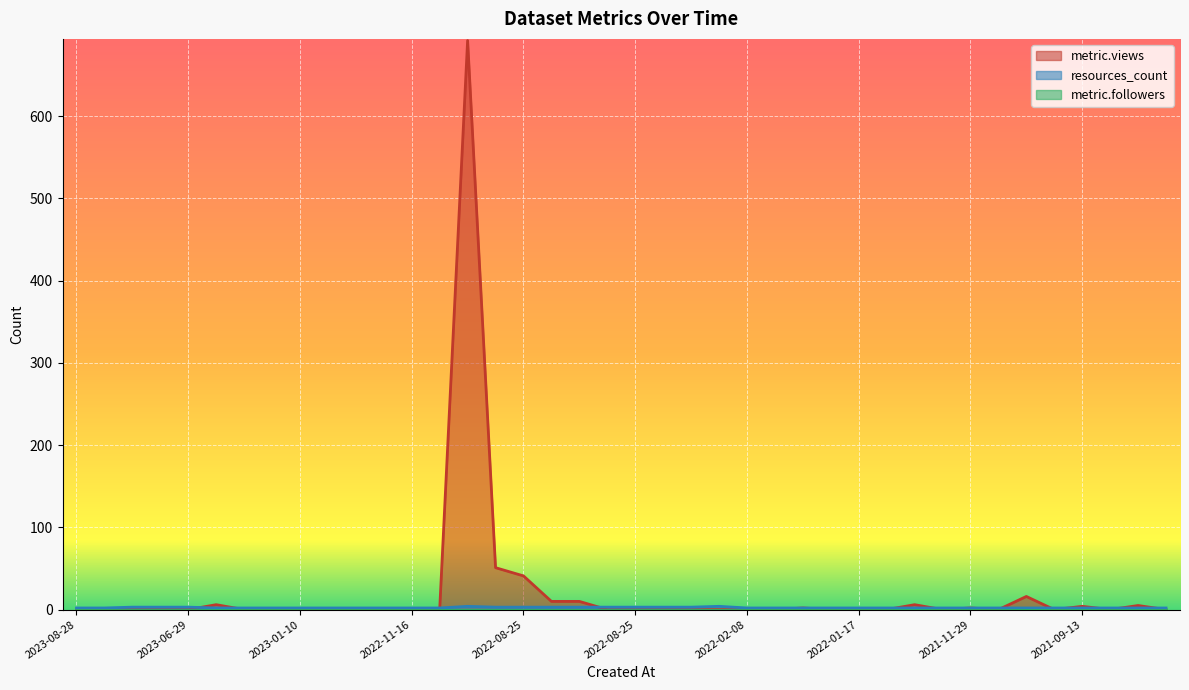

What is the difference between the maximum and minimum values in the metric.views series?

692